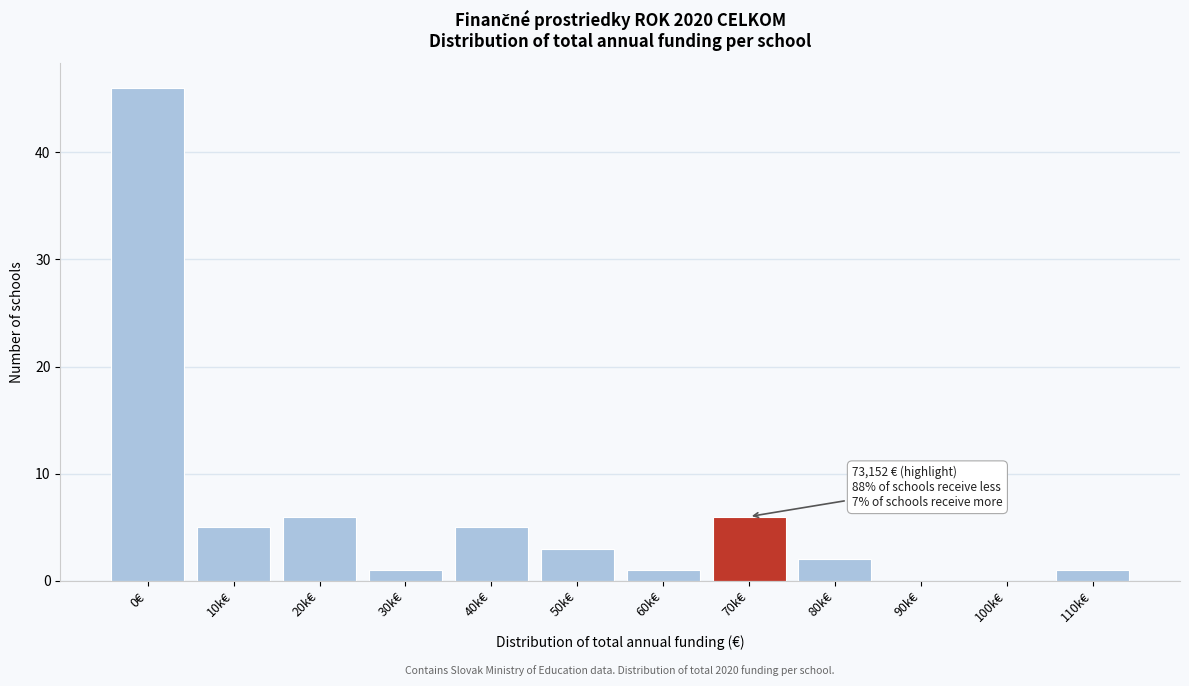

Reading right to left, transcribe all the data shown in this chart.

110k€=1	100k€=0	90k€=0	80k€=2	70k€=6	60k€=1	50k€=3	40k€=5	30k€=1	20k€=6	10k€=5	0€=46